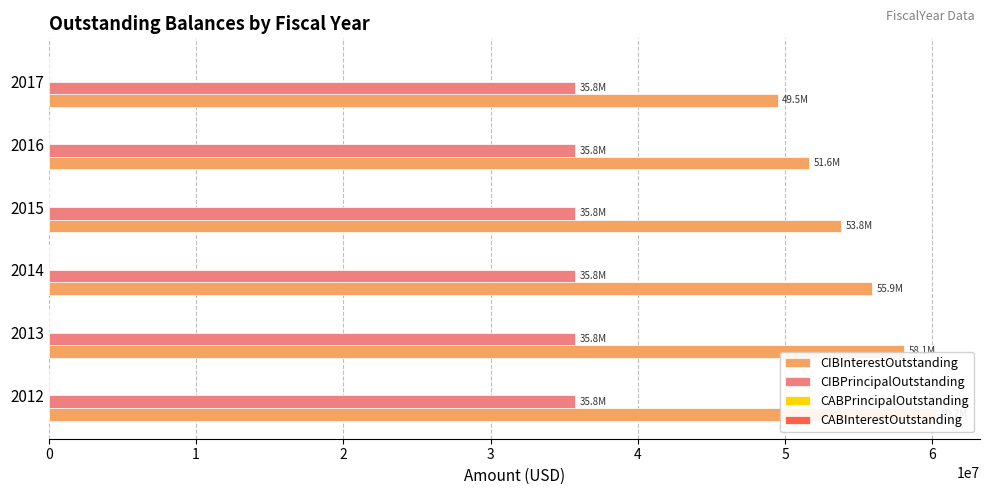

Which series has the largest total across all categories?

CIBInterestOutstanding